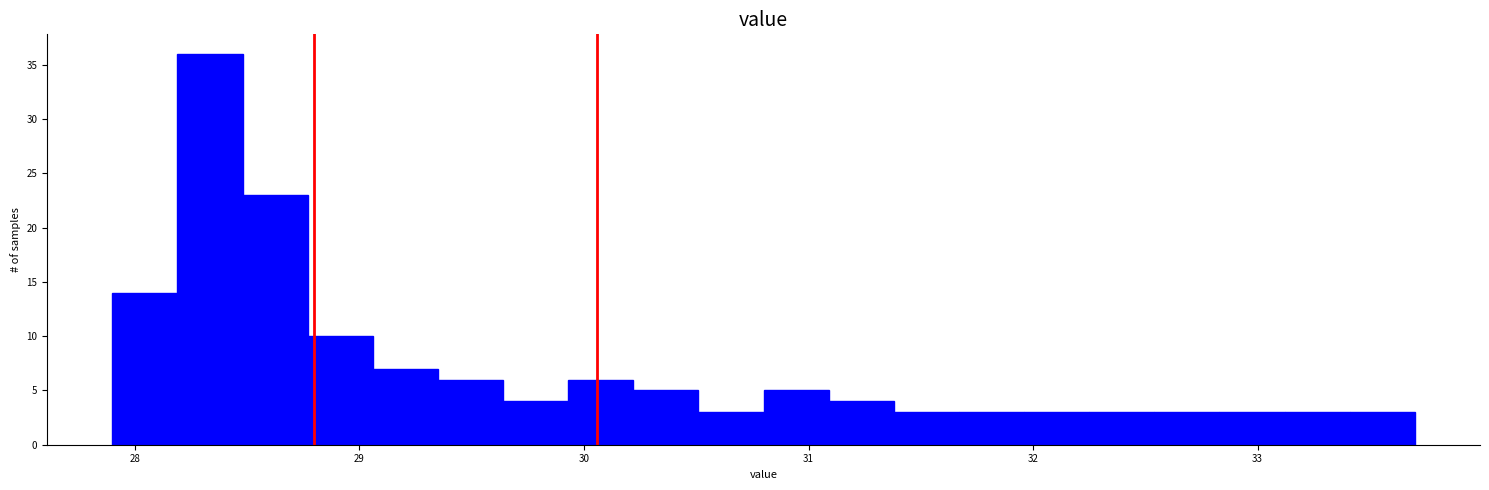

Around what value on the x-axis is the tallest bar? Give the approximate position of its centre, as read against the axis.

28.3